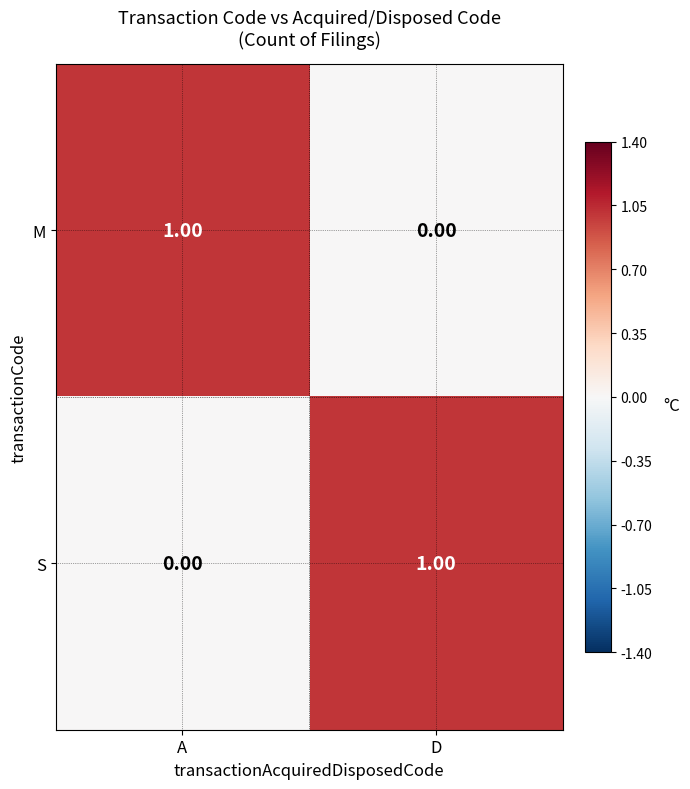

Which category has the highest value in the M series?

A